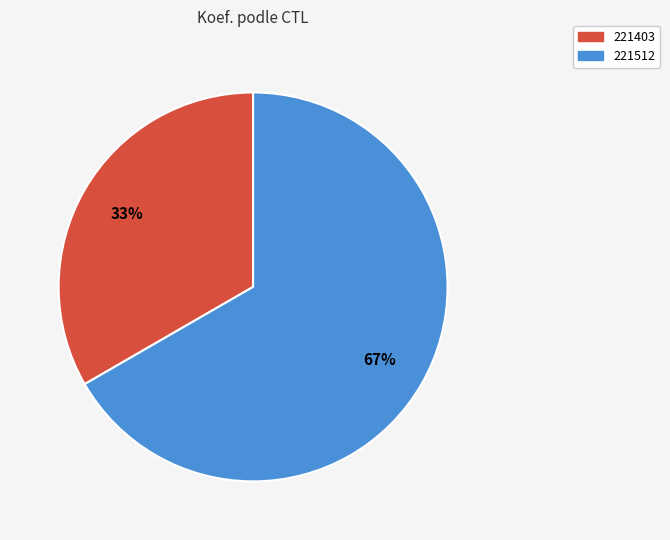

Do 221512 and 221403 together represent more than half of the pie?

Yes